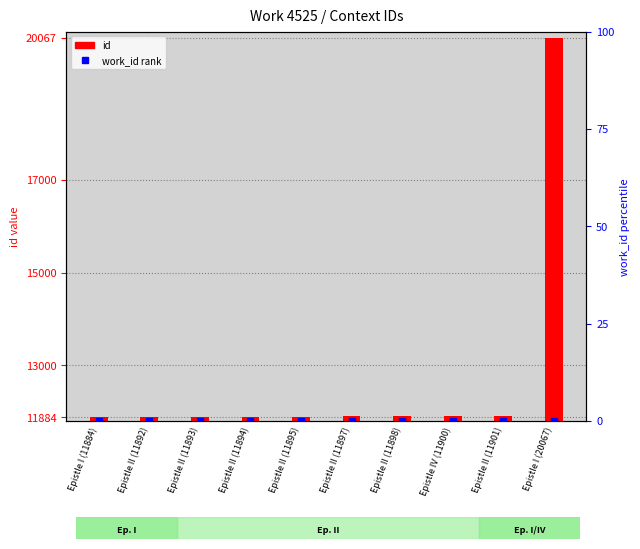

What is the total value across all series at Epistle II (11893)?

11893